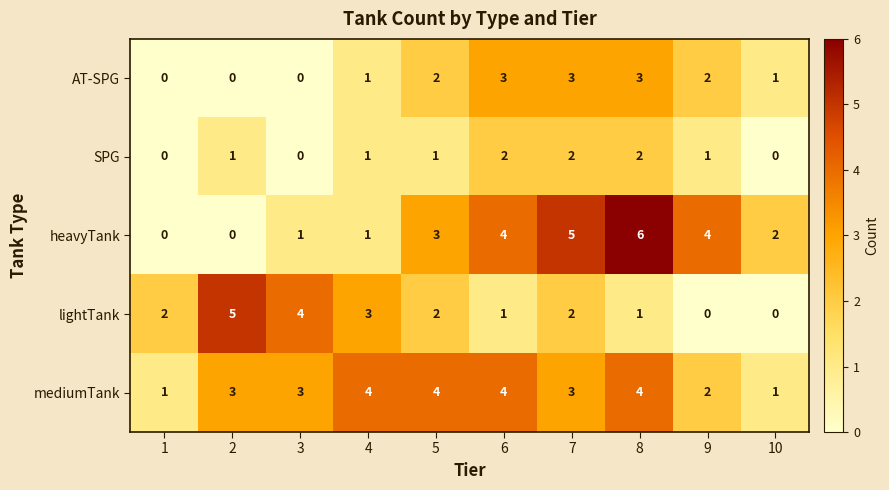

What is the difference between the highest and lowest values at 9?

4